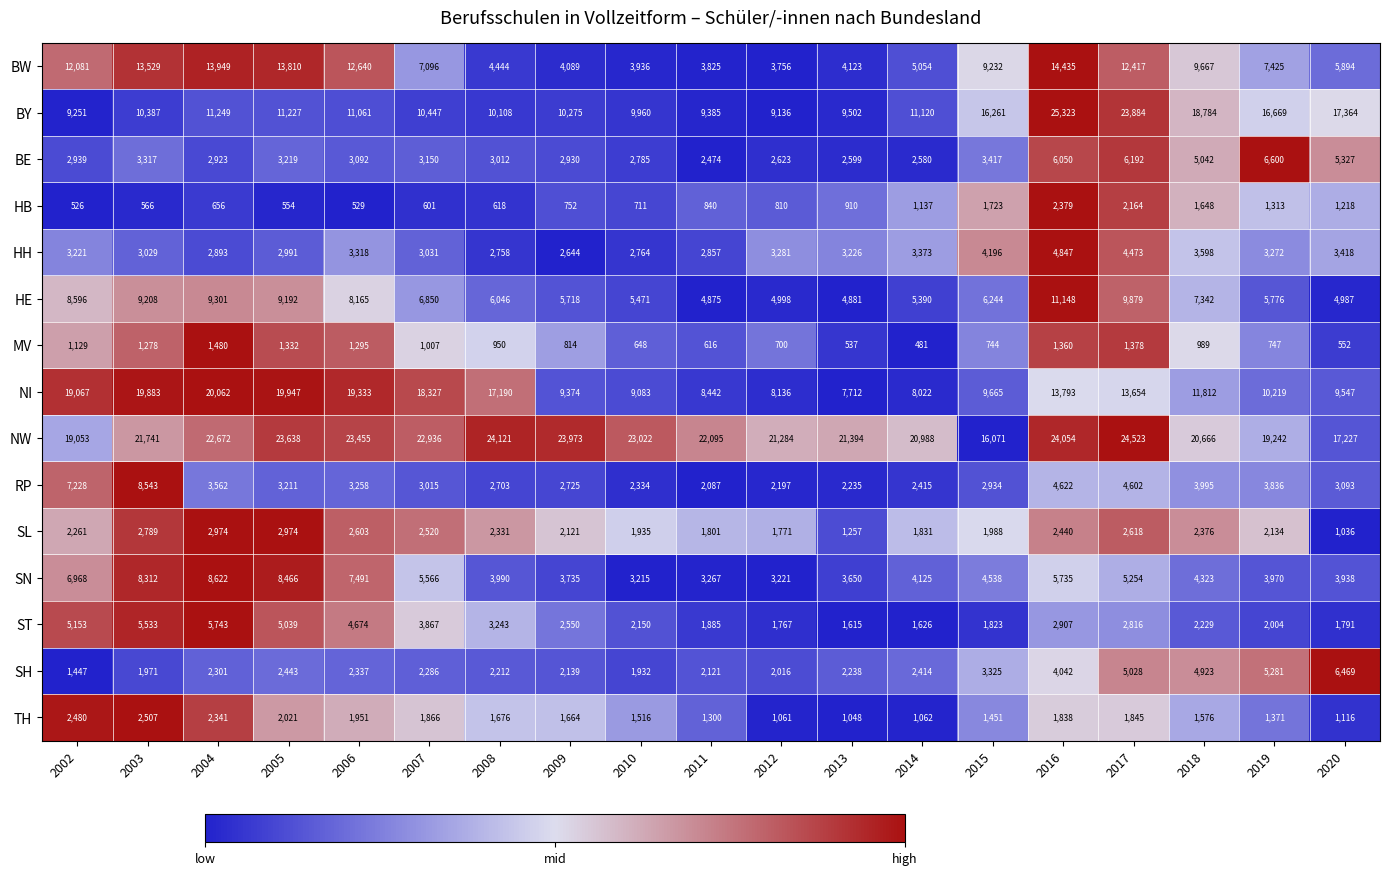

Which series has the largest total across all categories?

NW